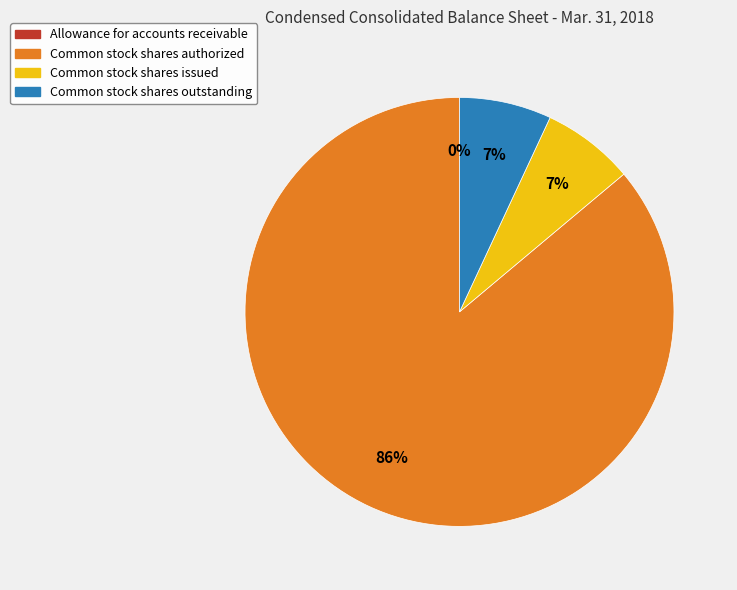

Does Common stock shares outstanding represent more than half of the total?

No